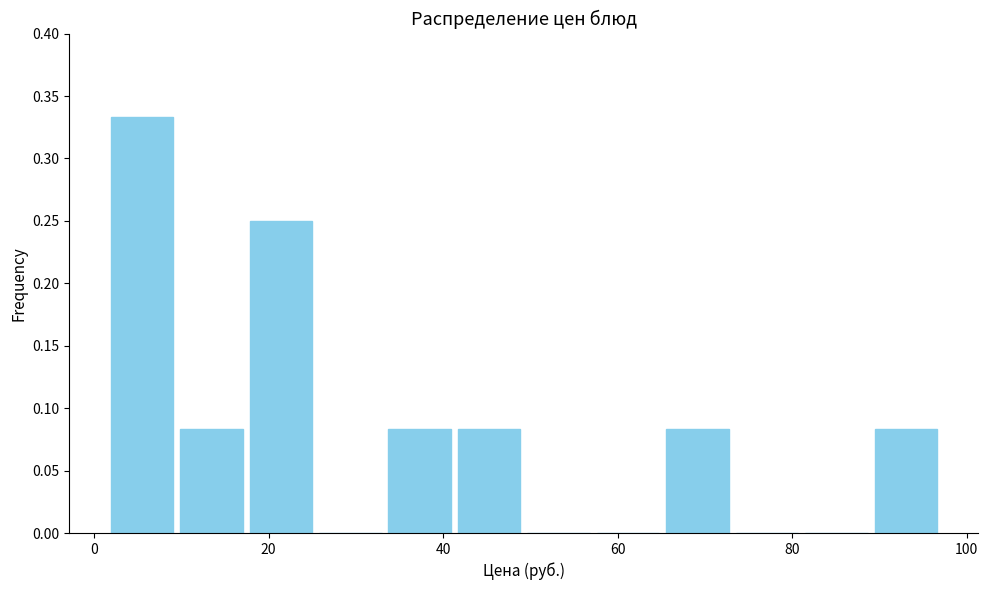

Read against the x-axis, roughly where is the centre of the tallest bar?

6